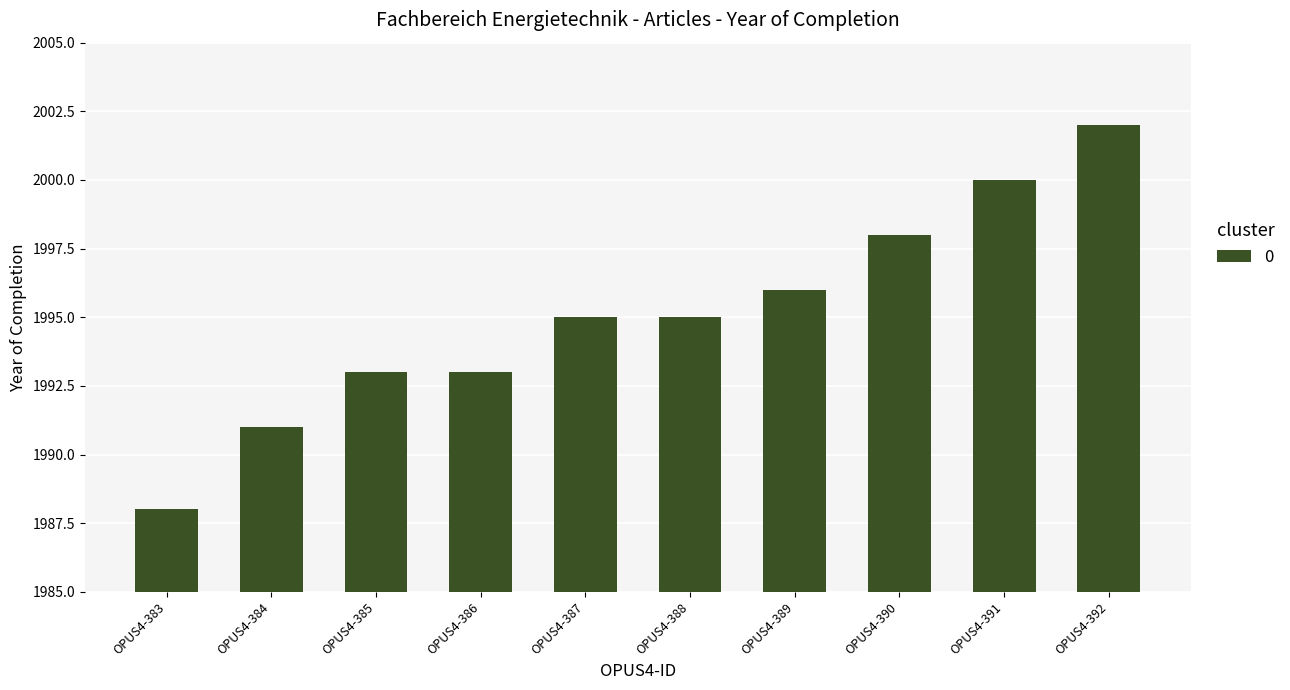

Which label corresponds to the largest value in the chart?

OPUS4-392